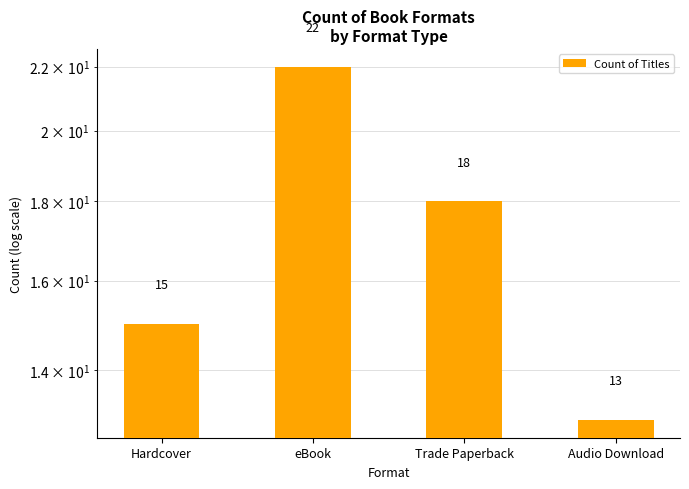

List the labels in order of value, smallest first.

Audio Download, Hardcover, Trade Paperback, eBook